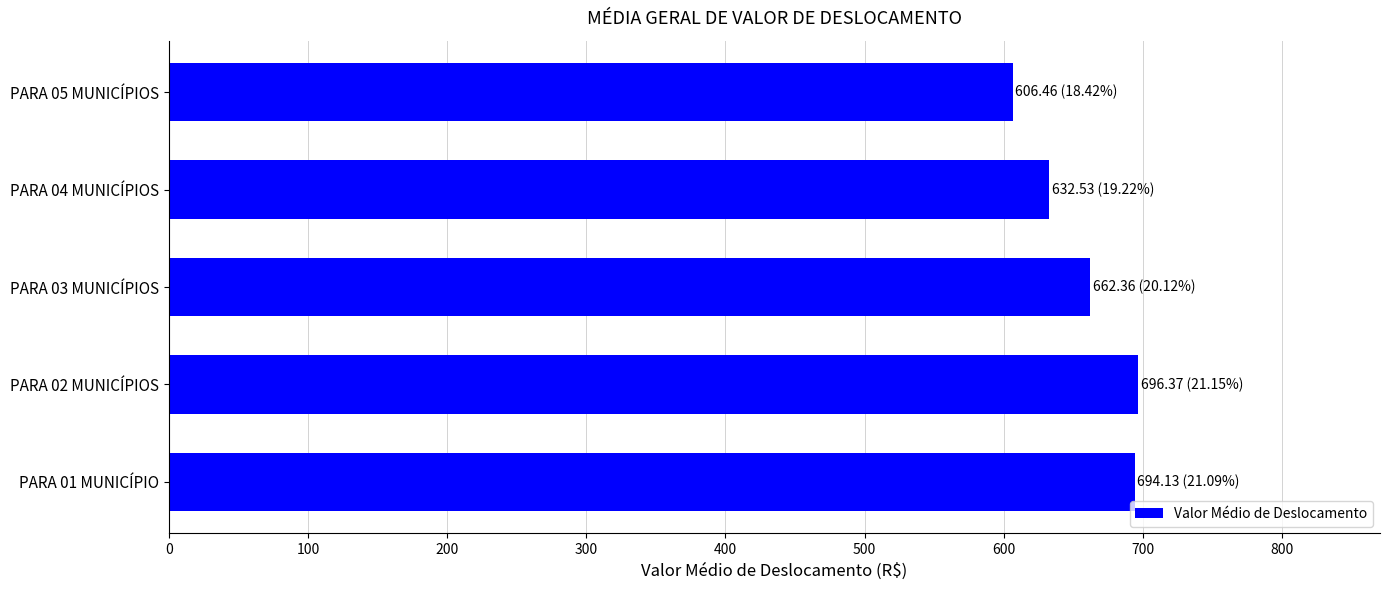

What is the sum of the values at PARA 02 MUNICÍPIOS and PARA 05 MUNICÍPIOS?

1302.8